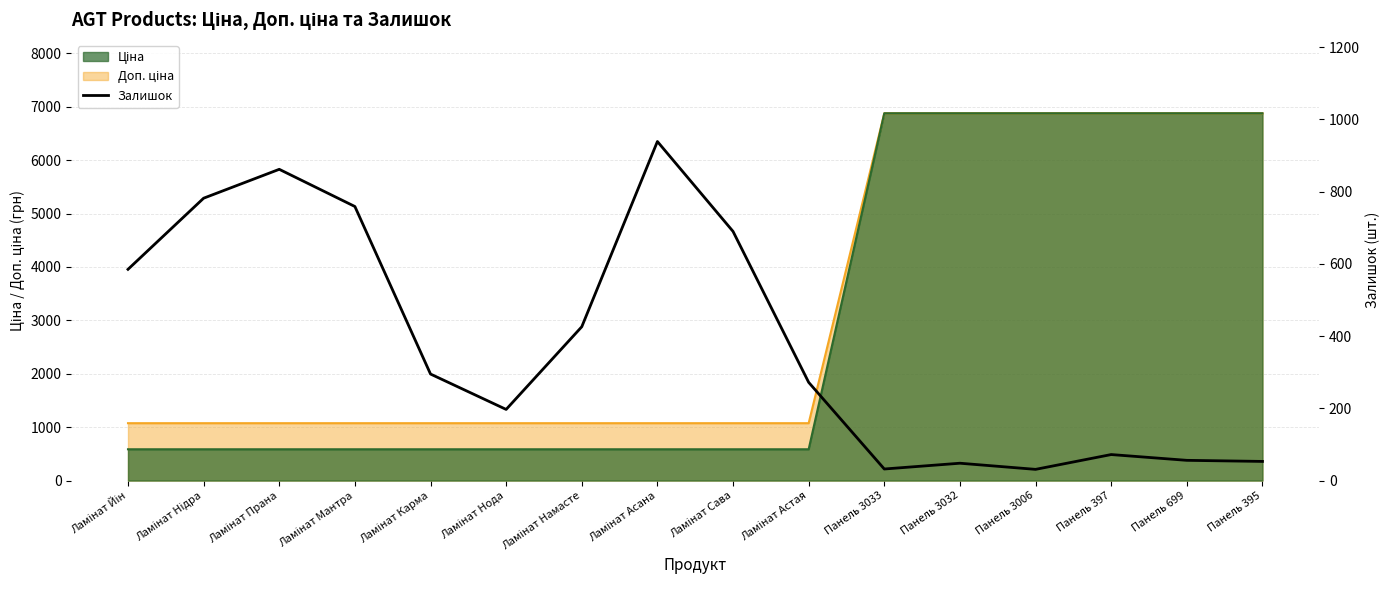

Which has a higher value, Ламінат Нідра or Ламінат Астая?

Ламінат Нідра